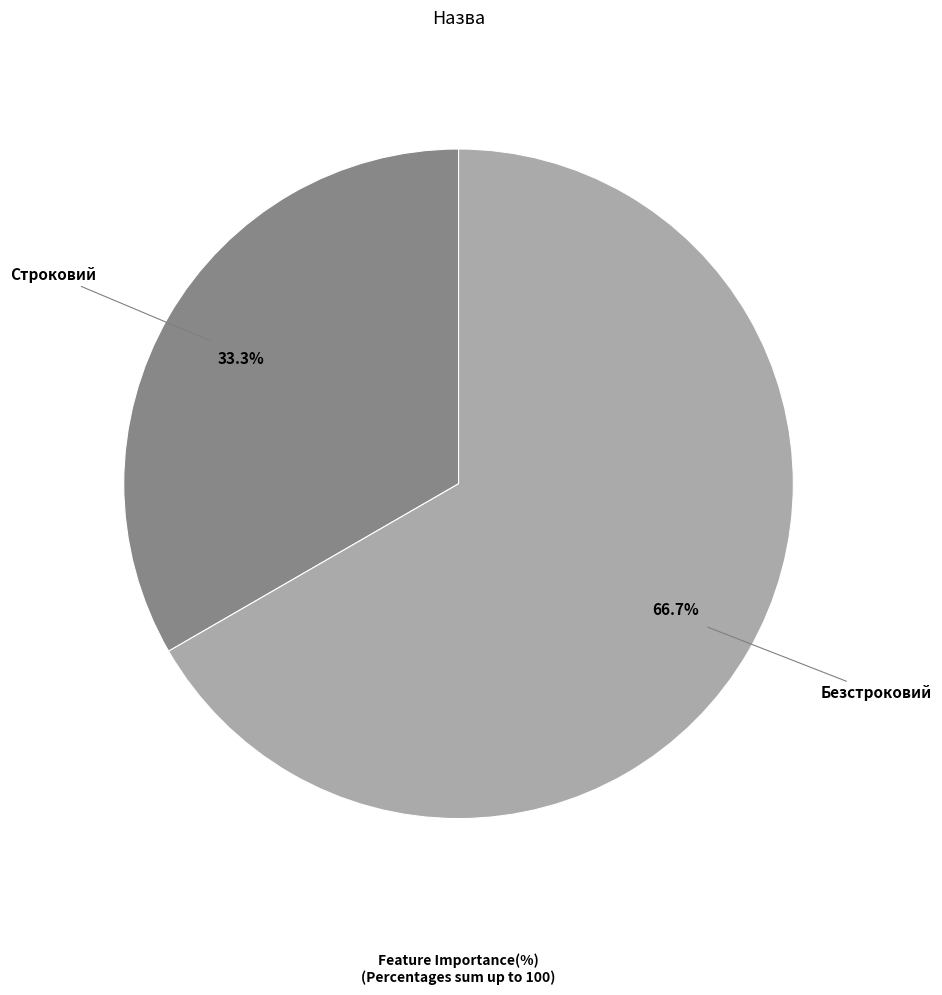

Is there a majority slice in this chart?

Yes